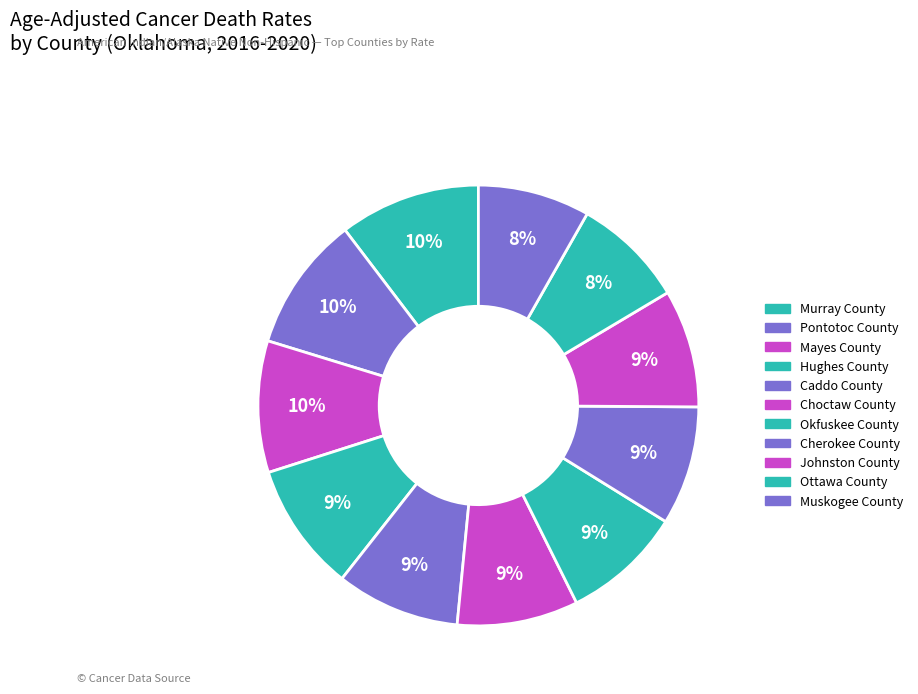

To the nearest percent, what is the combined percentage of Caddo County and Cherokee County?

18%